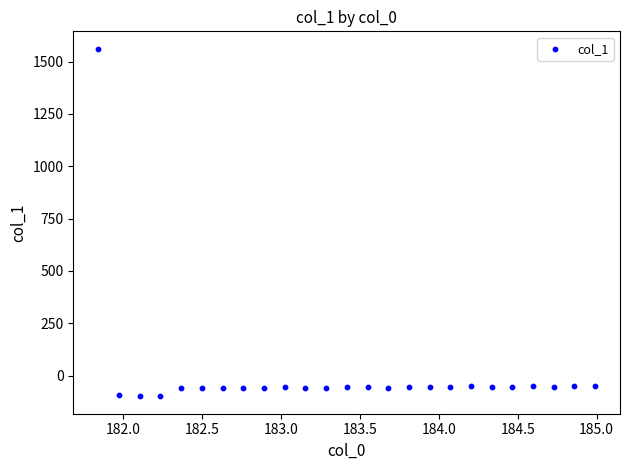

What is the range of X values (max minus min)?

3.1